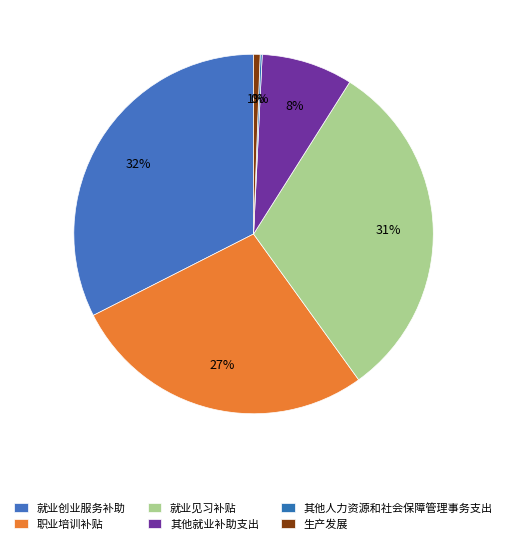

Count the number of slices in the pie.

6